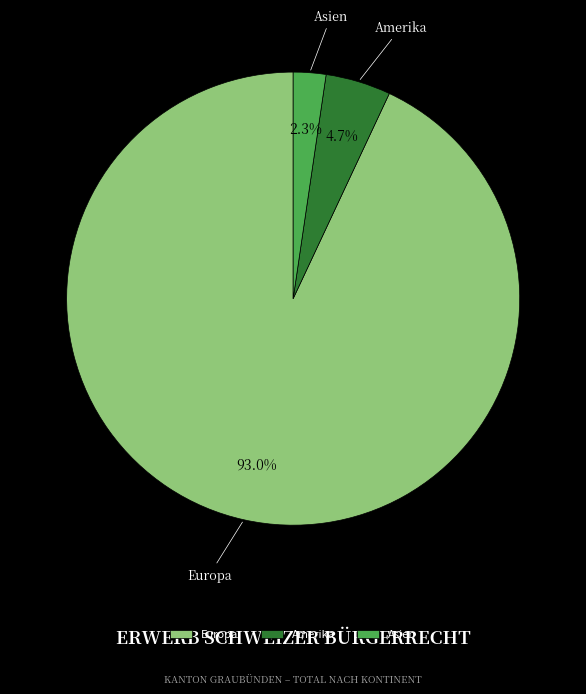

Which slice is the largest?

Europa